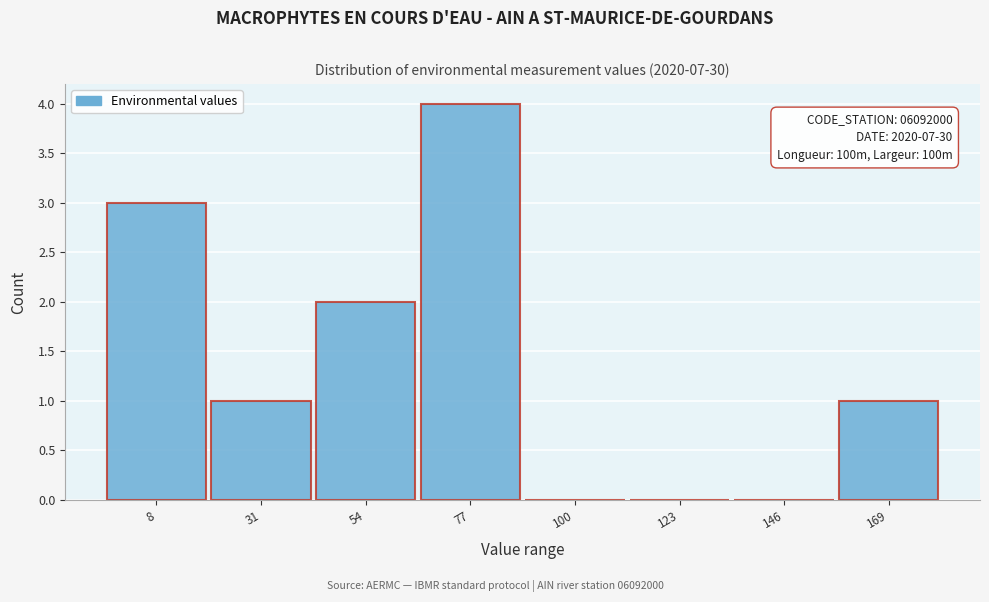

Reading left to right, list all the values displayed in this chart.

8=3	31=1	54=2	77=4	100=0	123=0	146=0	169=1